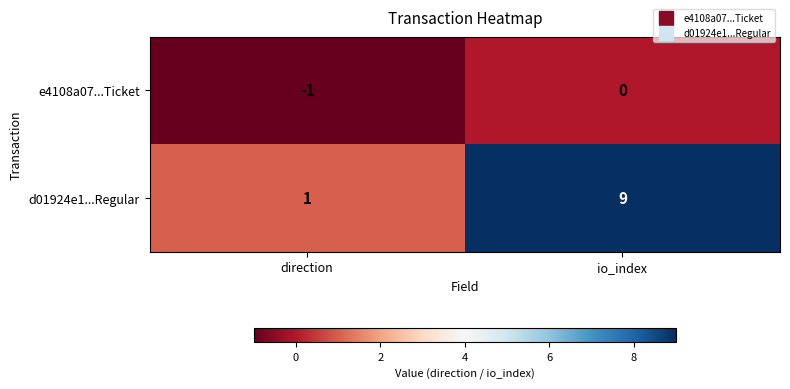

Which series has the largest total across all categories?

d01924e1...Regular